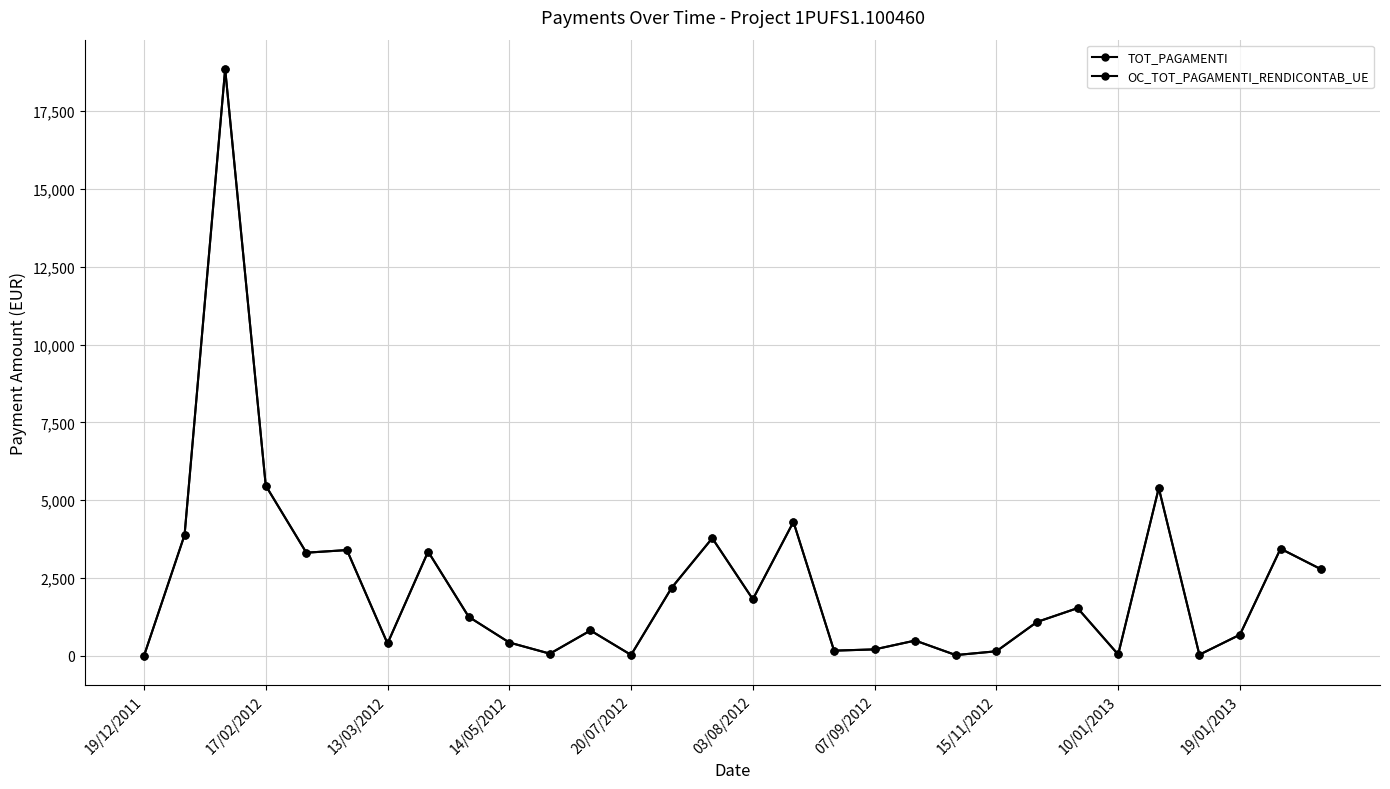

Is this an area chart (filled region under the line)?

No